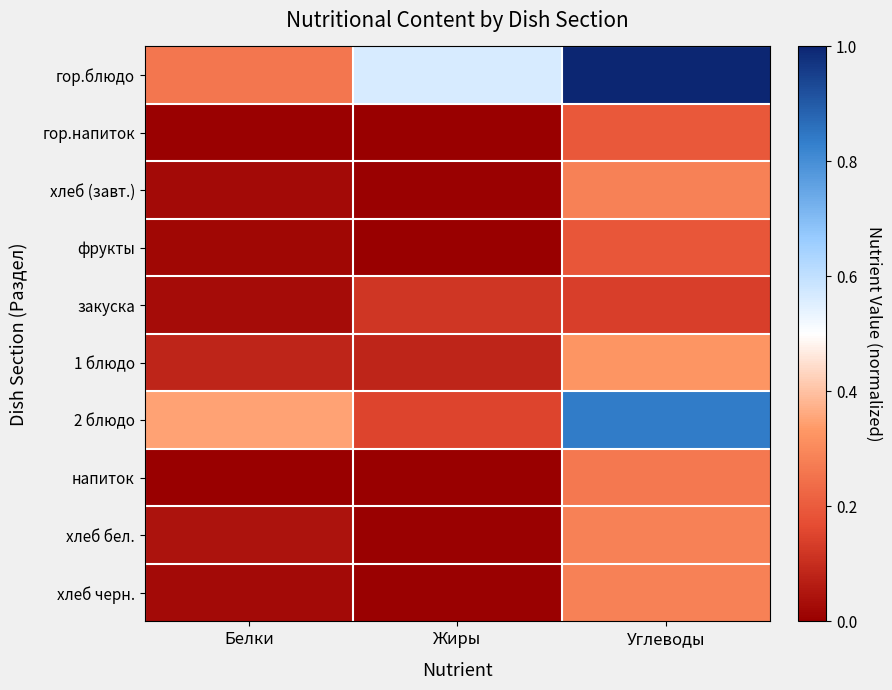

Reading left to right, extract all data points from this chart.

гор.блюдо: Белки=0.3	Жиры=0.6	Углеводы=1.0
гор.напиток: Белки=0.0	Жиры=0.0	Углеводы=0.2
хлеб (завт.): Белки=0.0	Жиры=0.0	Углеводы=0.3
фрукты: Белки=0.0	Жиры=0.0	Углеводы=0.2
закуска: Белки=0.0	Жиры=0.1	Углеводы=0.1
1 блюдо: Белки=0.1	Жиры=0.1	Углеводы=0.3
2 блюдо: Белки=0.3	Жиры=0.2	Углеводы=0.8
напиток: Белки=0.0	Жиры=0.0	Углеводы=0.3
хлеб бел.: Белки=0.0	Жиры=0.0	Углеводы=0.3
хлеб черн.: Белки=0.0	Жиры=0.0	Углеводы=0.3